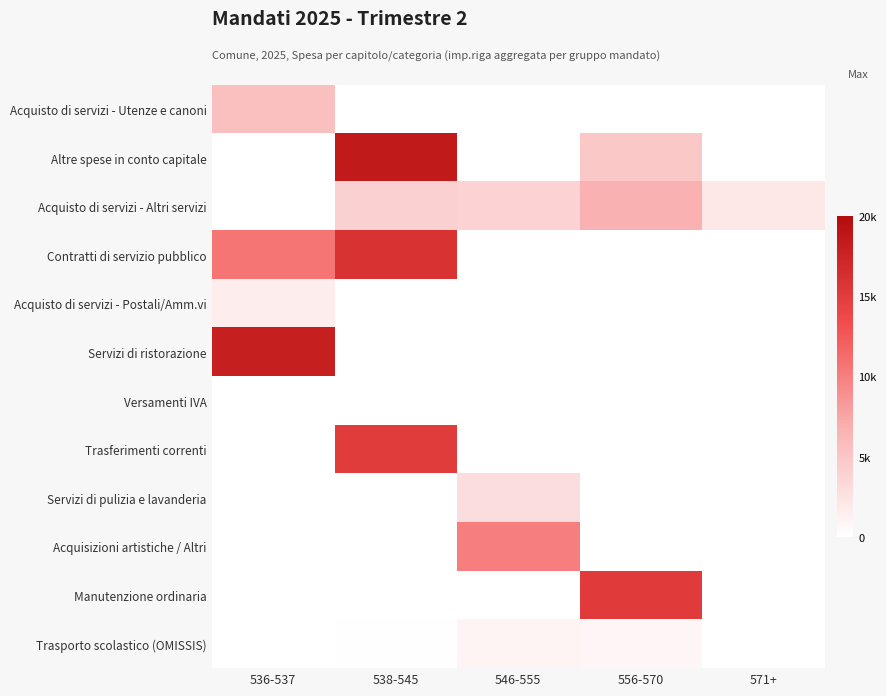

What is the total value across all series at 571+?

2105.2